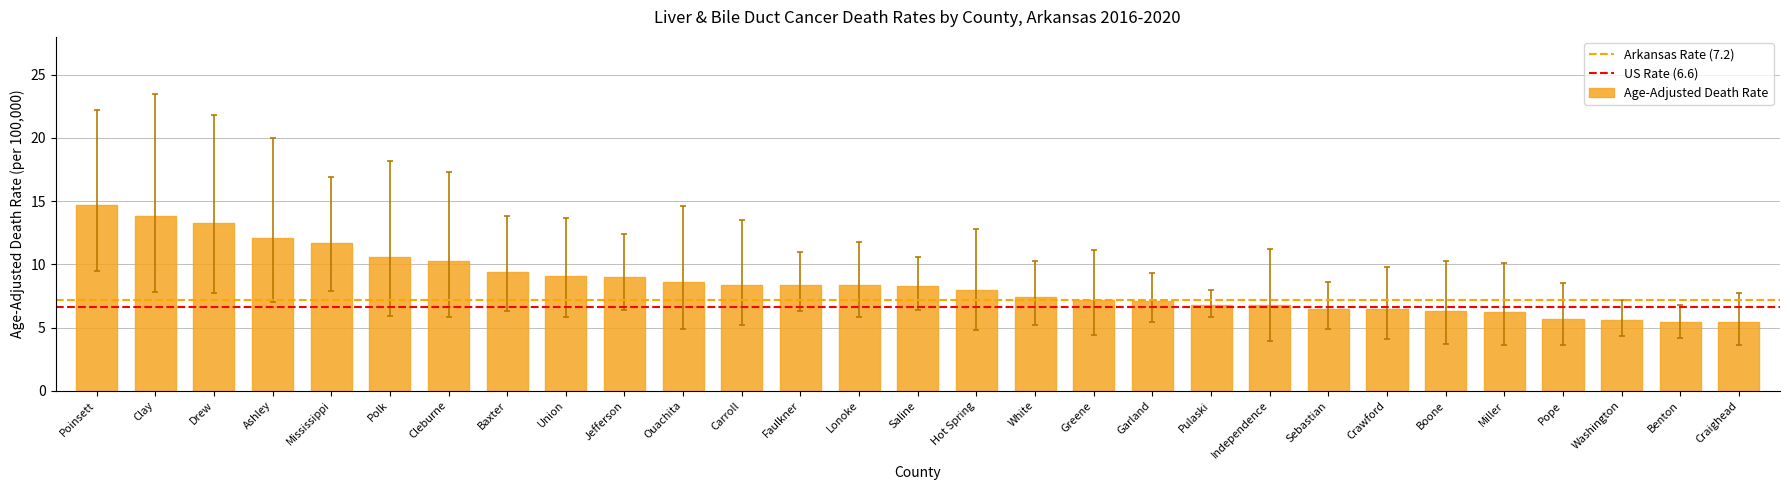

Between Boone and Cleburne, which is larger?

Cleburne